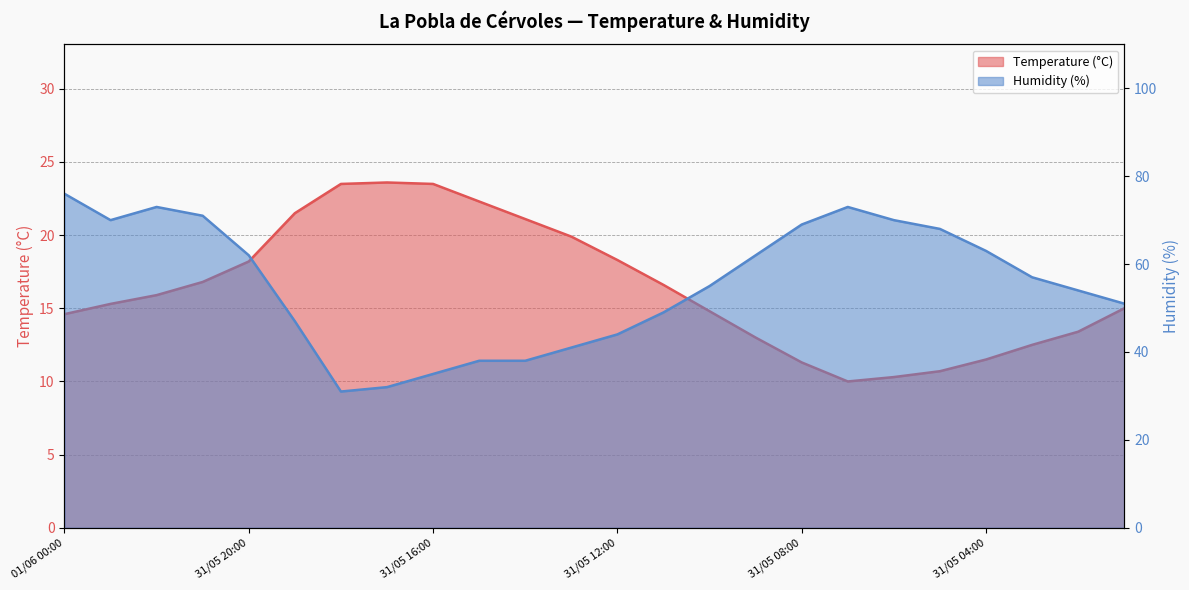

What is the label of the 9th point from the left?

31/05 16:00